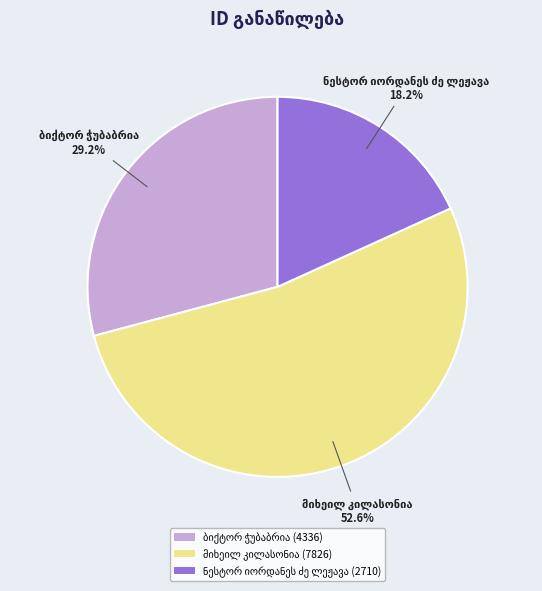

Is there a majority slice in this chart?

Yes